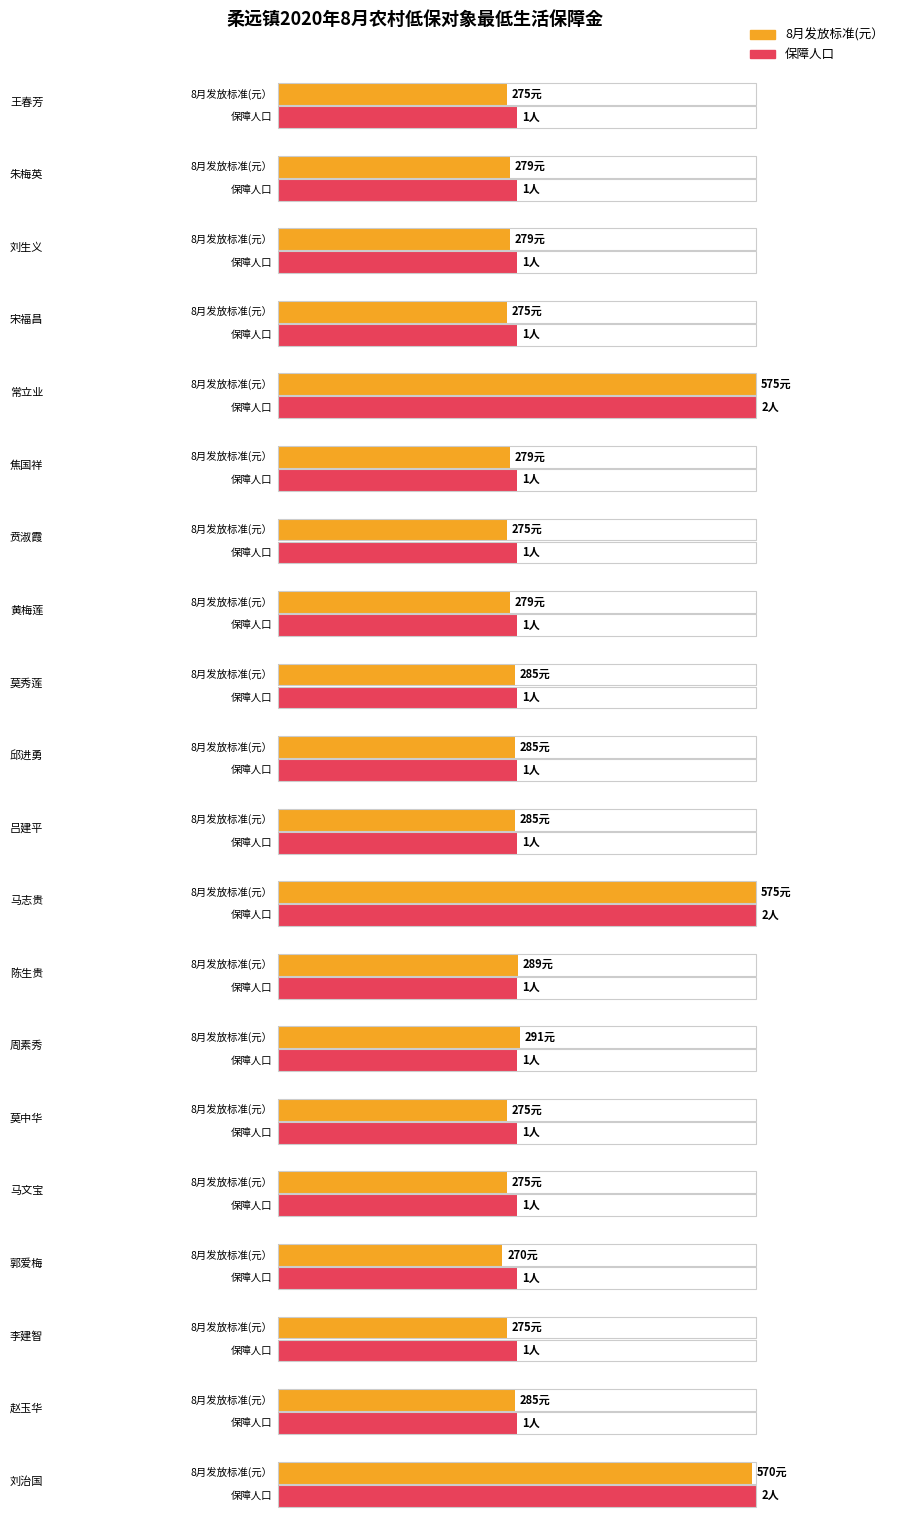

How many distinct data groups are displayed?

2